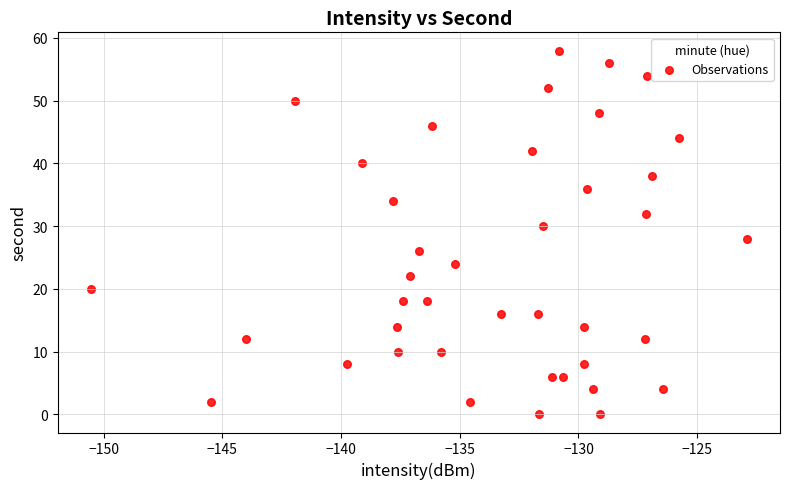

What is the range of Y values (max minus min)?

58